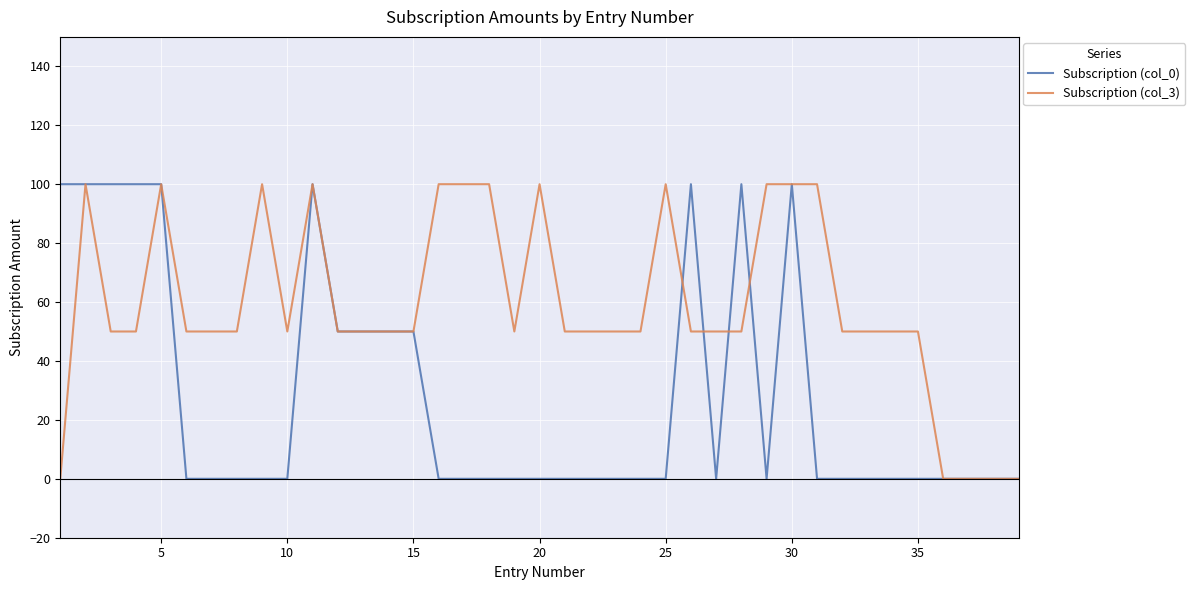

Rank the series by their average value, from lowest to highest.

Subscription (col_0), Subscription (col_3)